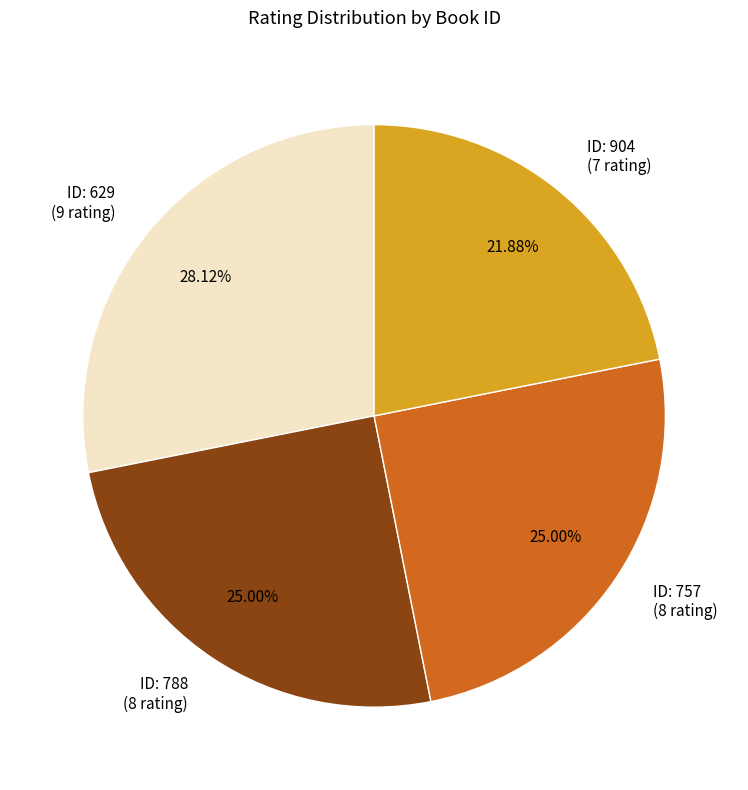

Combined, do ID: 757 (8 rating) and ID: 629 (9 rating) account for over 50%?

Yes